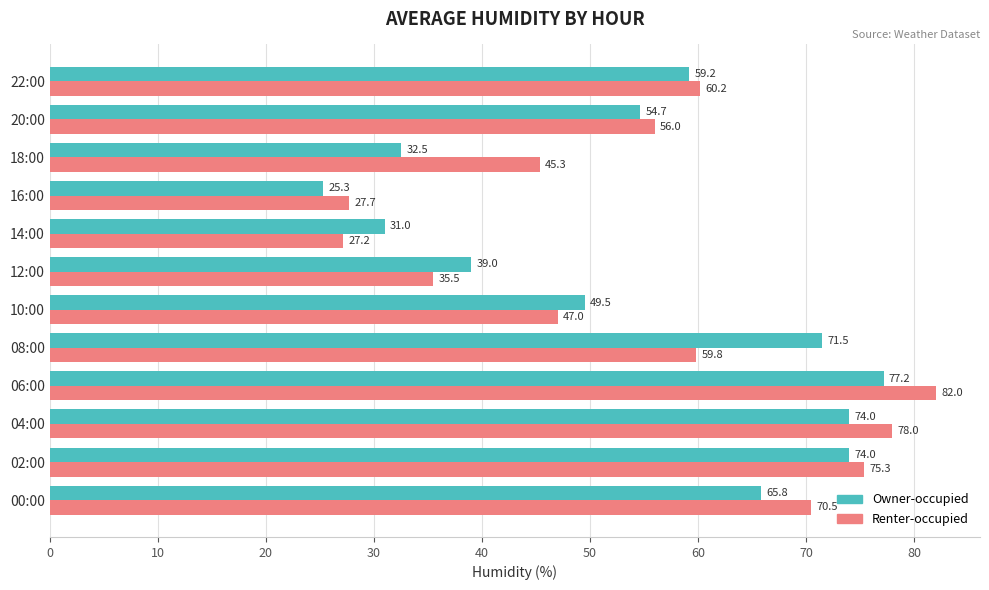

Rank the series by their maximum value, from highest to lowest.

Renter-occupied, Owner-occupied